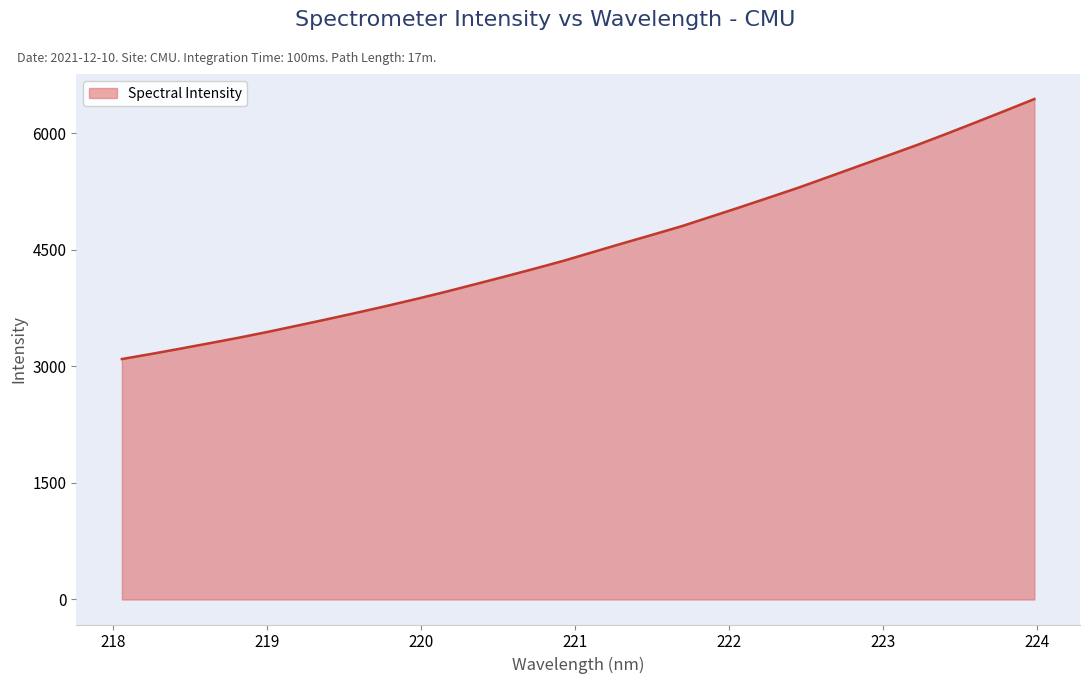

What is the maximum value shown in the chart?

6438.9